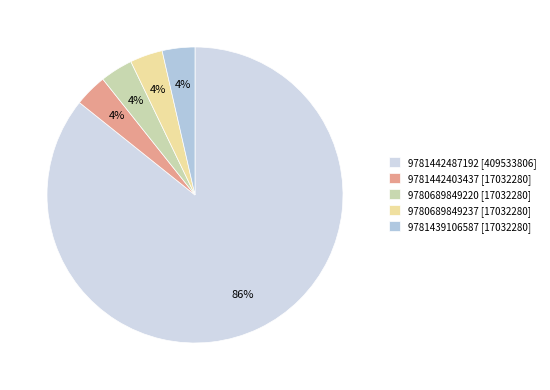

To the nearest percent, what is the average slice percentage?

20%